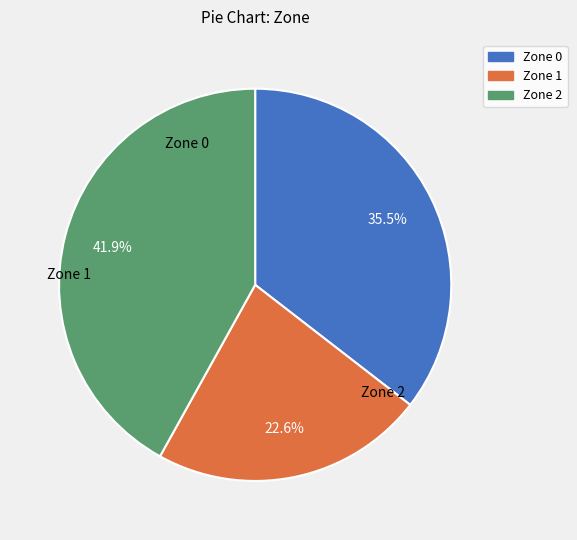

Which category has the smallest portion of the pie?

Zone 1